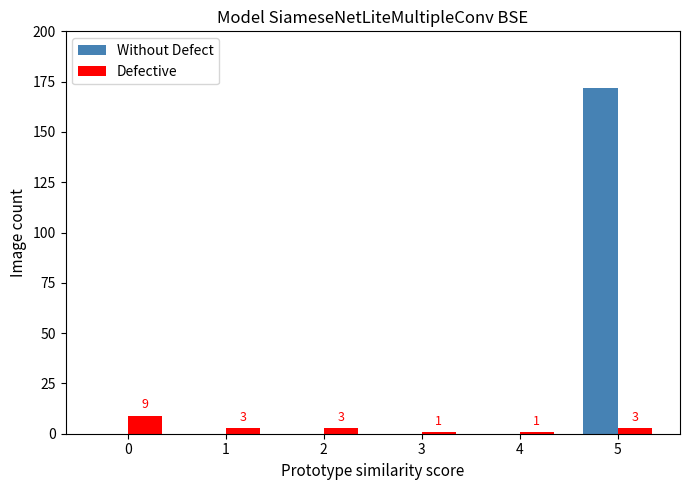

What are all the series names shown in the legend?

Without Defect, Defective